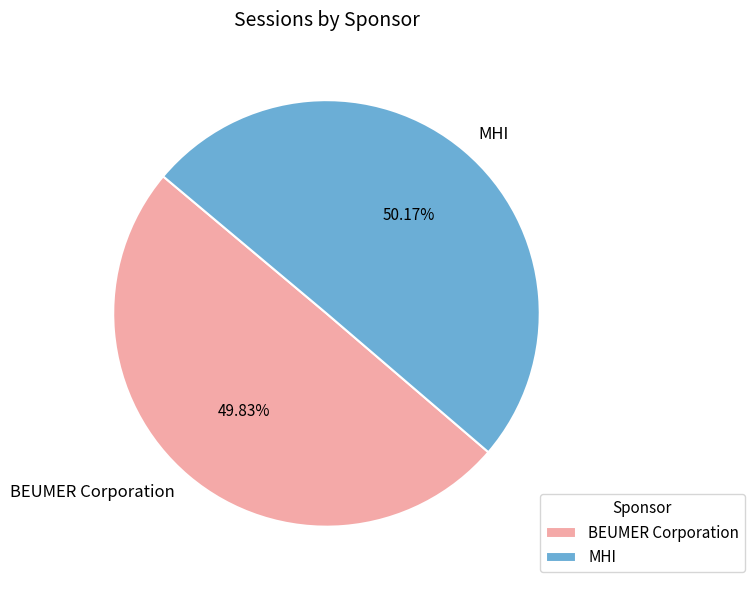

The MHI slice represents 40% of the pie. True or false?

False